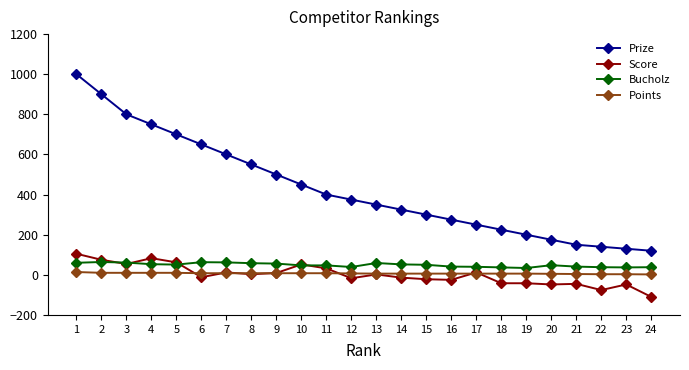

True or false: Points and Score cross at least once.

True